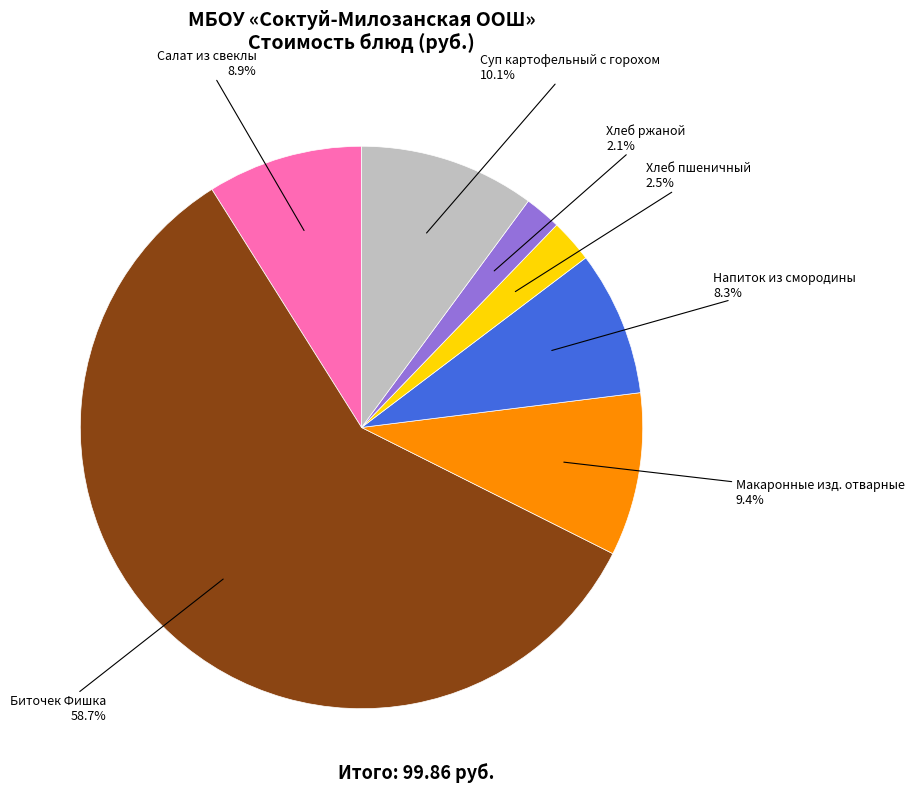

Which has a higher value, Биточек Фишка or Суп картофельный с горохом?

Биточек Фишка